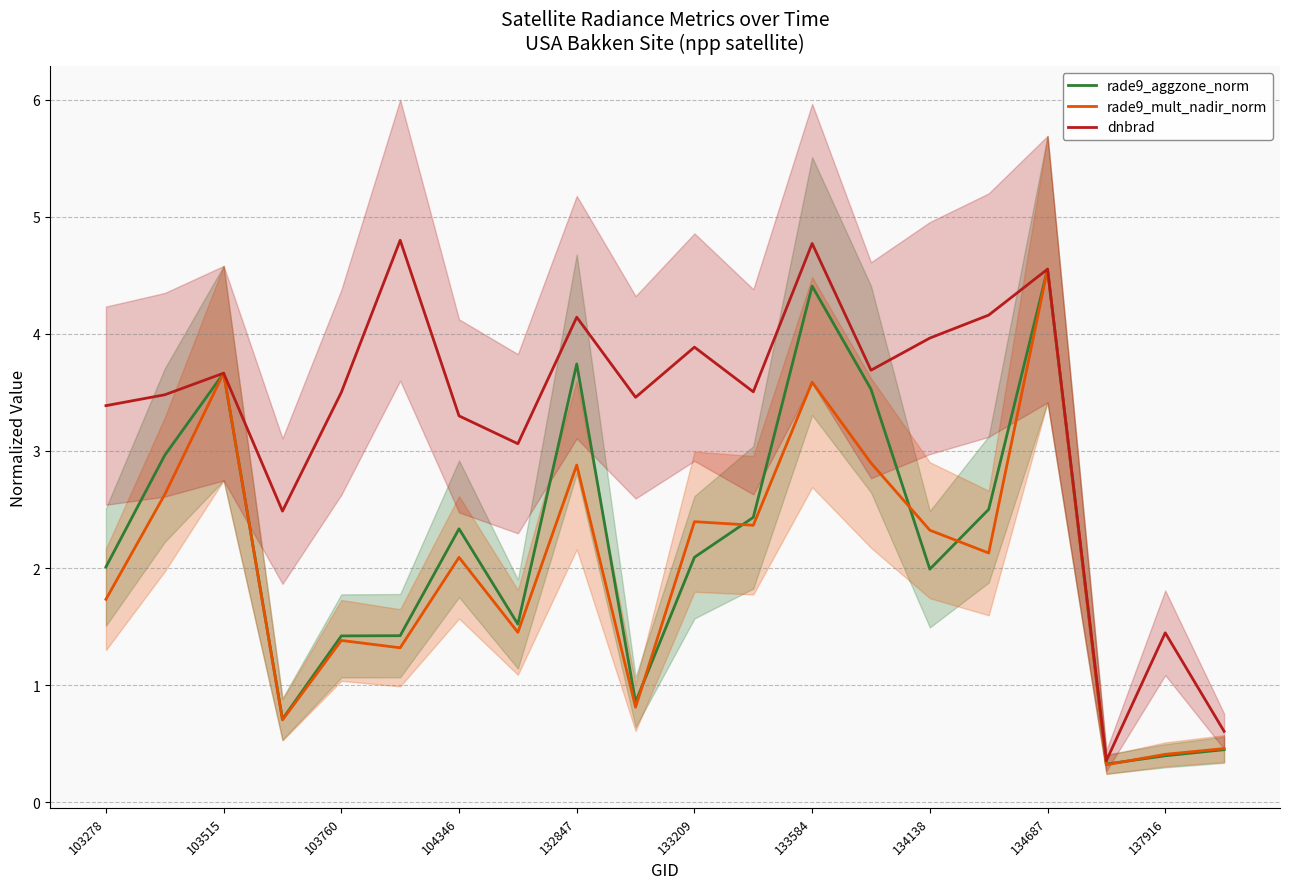

What is the lowest value of the dnbrad series?

0.4